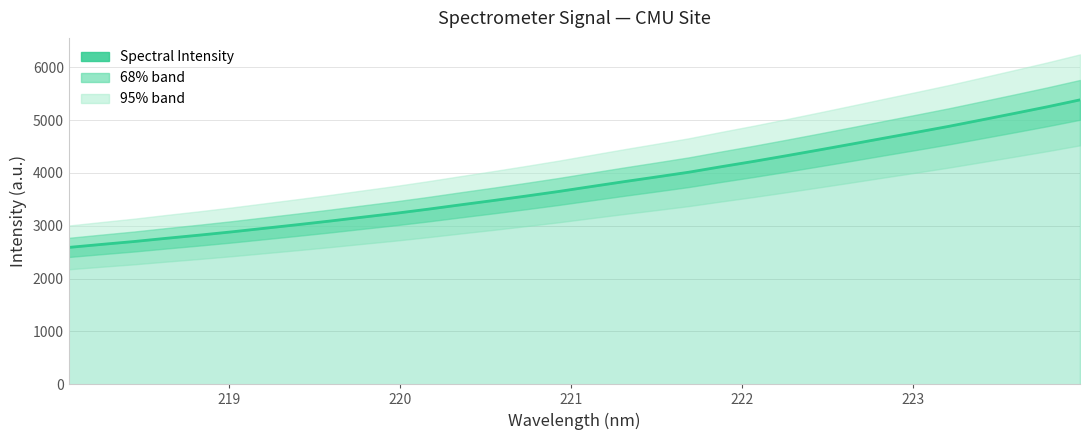

What is the difference between the second highest and minimum values?

2661.7